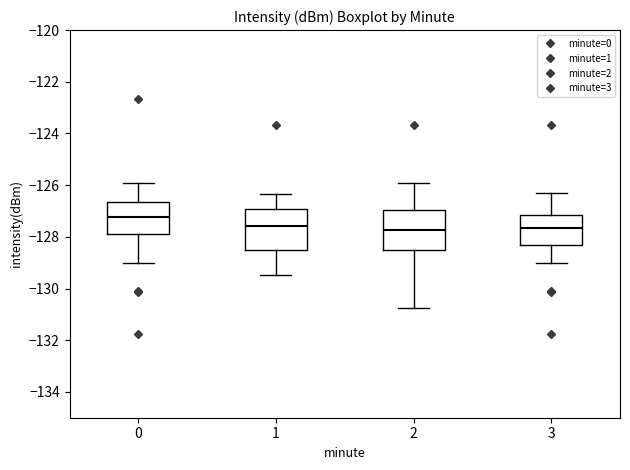

Reading left to right, read every box against the y-axis: the position of its median line, the range the box covers, and the ends of its whiskers. The values are not printed on the chart, so give them approximately, as read against the axis.

0: median -127.2, box -127.8 to -126.6, whiskers -129.0 to -126.0
1: median -127.6, box -128.4 to -127.0, whiskers -129.4 to -126.4
2: median -127.8, box -128.4 to -127.0, whiskers -130.8 to -126.0
3: median -127.6, box -128.4 to -127.2, whiskers -129.0 to -126.4